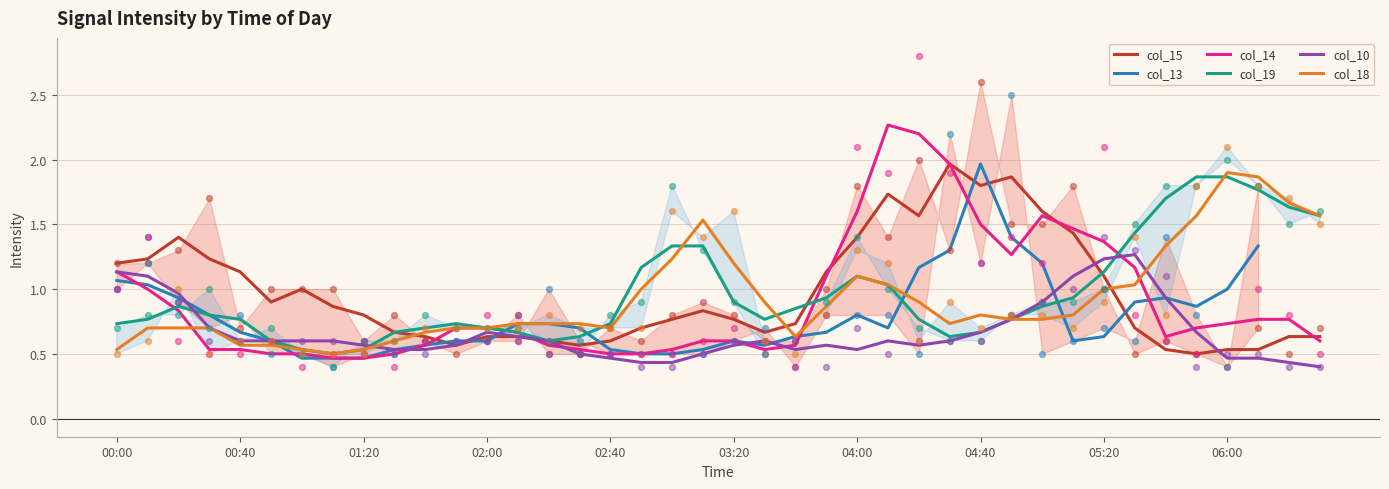

Which series ends up on top after the final intersection of col_18 and col_15?

col_18